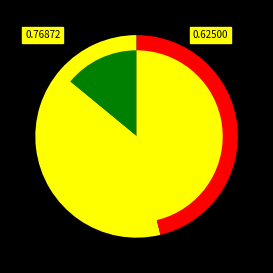

Count the number of slices in the pie.

2